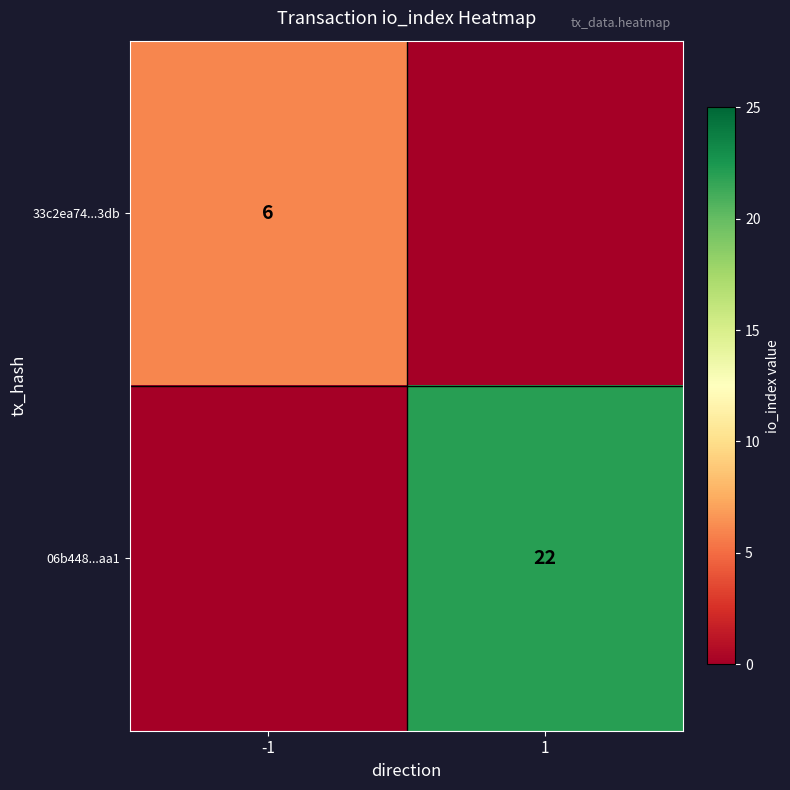

Is it true that 06b448...aa1 equals 9 at 1?

False